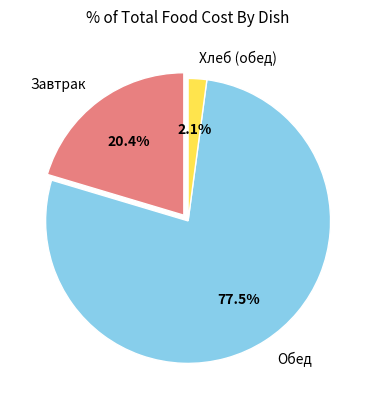

Which slice is the smallest?

Хлеб (обед)